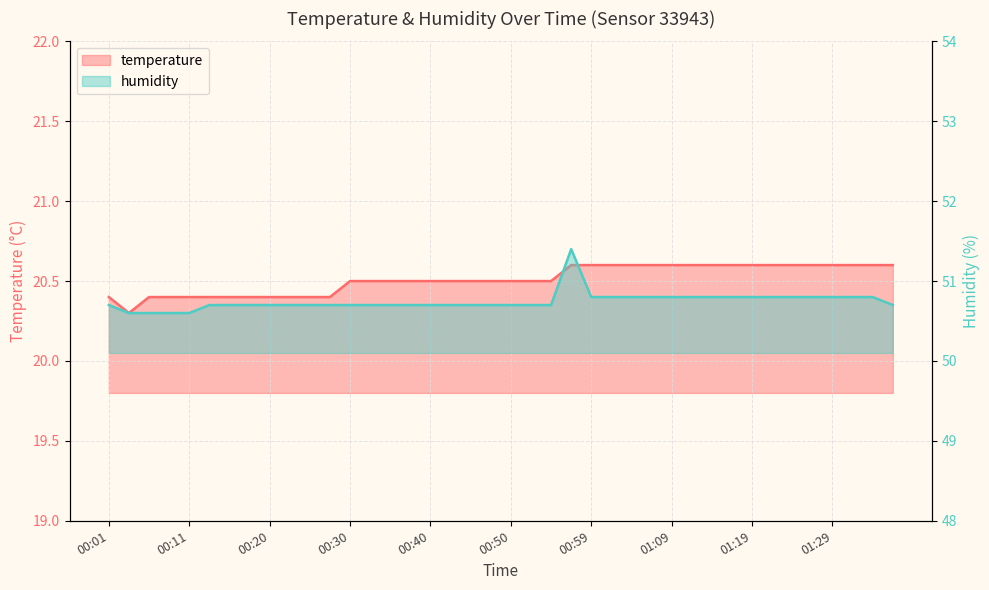

What position from the left is 01:31?

38